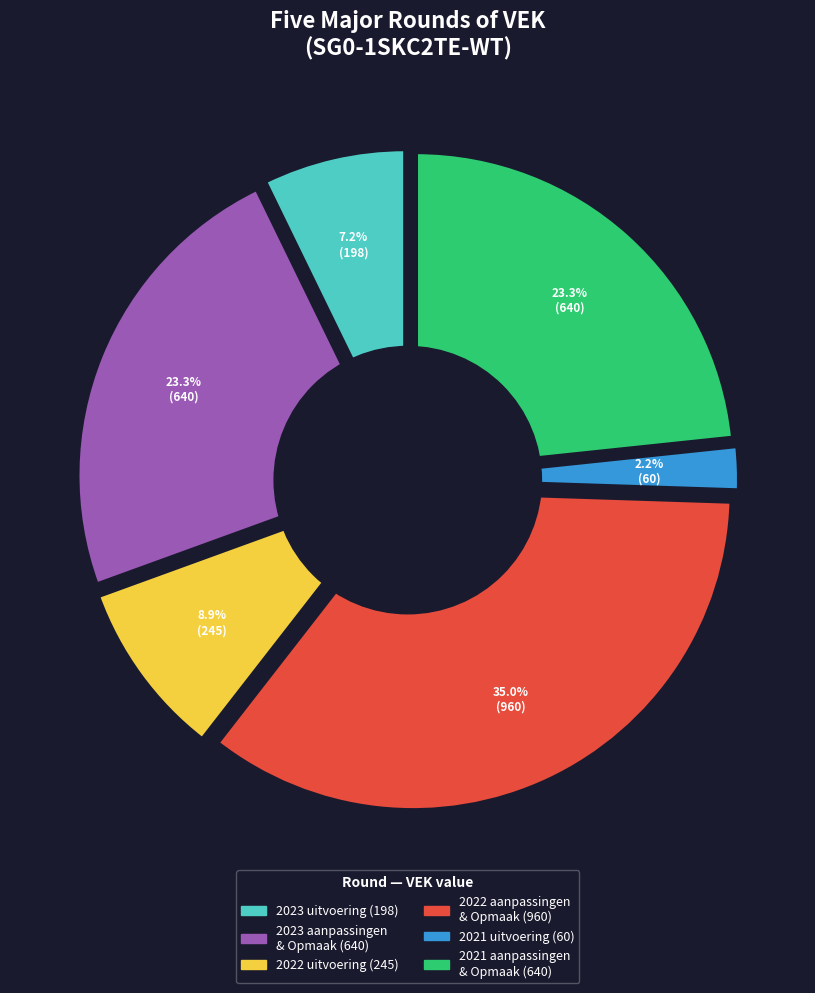

Approximately how many times larger is the value at 2023 Opmaak - ontwerp compared to 2021 1ste aanpassing – ontwerp?

1.0